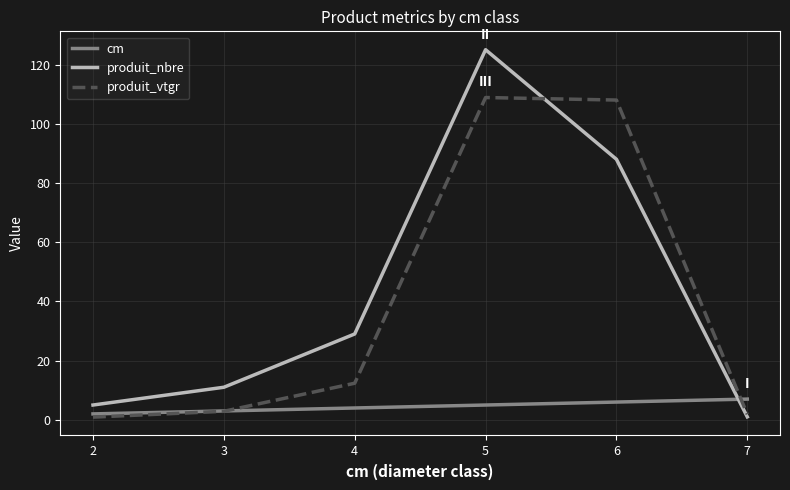

What is the lowest value of the cm series?

2.0